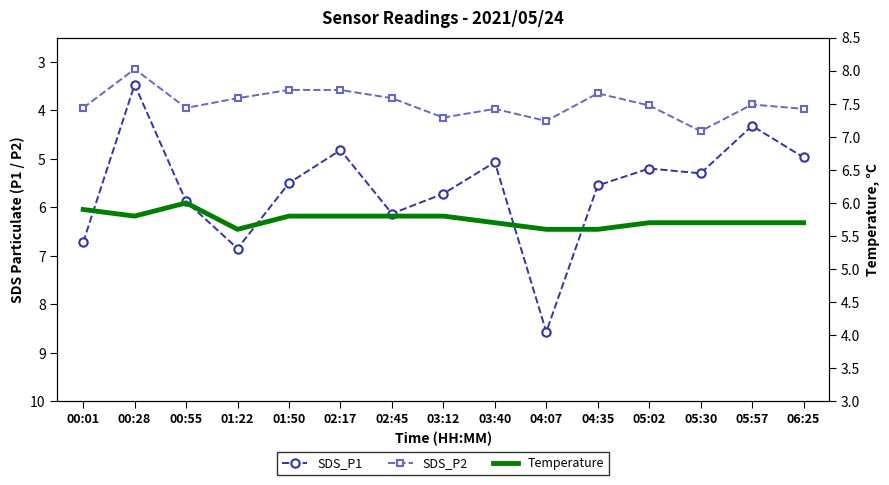

Reading right to left, list all the values displayed in this chart.

SDS_P1: 06:25=5.0	05:57=4.3	05:30=5.3	05:02=5.2	04:35=5.5	04:07=8.6	03:40=5.1	03:12=5.7	02:45=6.1	02:17=4.8	01:50=5.5	01:22=6.8	00:55=5.9	00:28=3.5	00:01=6.7
SDS_P2: 06:25=4.0	05:57=3.9	05:30=4.4	05:02=3.9	04:35=3.6	04:07=4.2	03:40=4.0	03:12=4.2	02:45=3.8	02:17=3.6	01:50=3.6	01:22=3.8	00:55=4.0	00:28=3.1	00:01=4.0
Temperature: 06:25=5.7	05:57=5.7	05:30=5.7	05:02=5.7	04:35=5.6	04:07=5.6	03:40=5.7	03:12=5.8	02:45=5.8	02:17=5.8	01:50=5.8	01:22=5.6	00:55=6.0	00:28=5.8	00:01=5.9